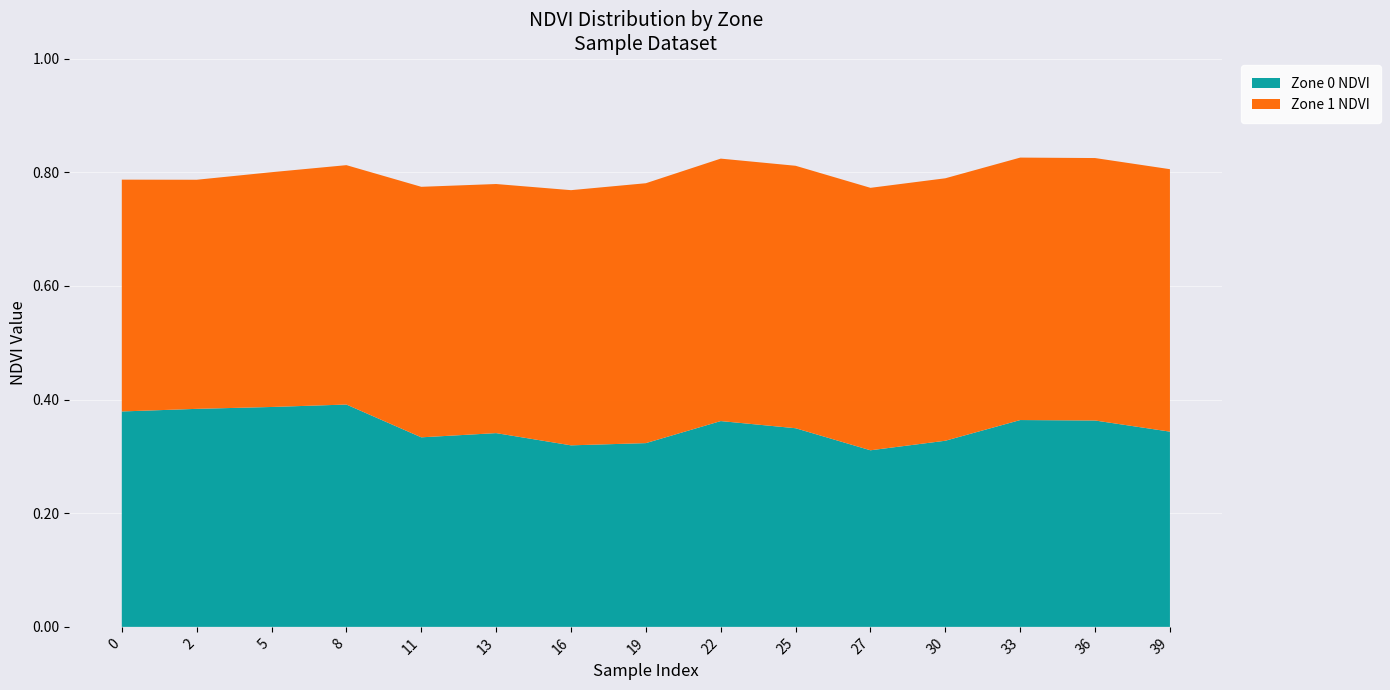

The Zone 0 NDVI series shows 0.6 at 5. True or false?

False